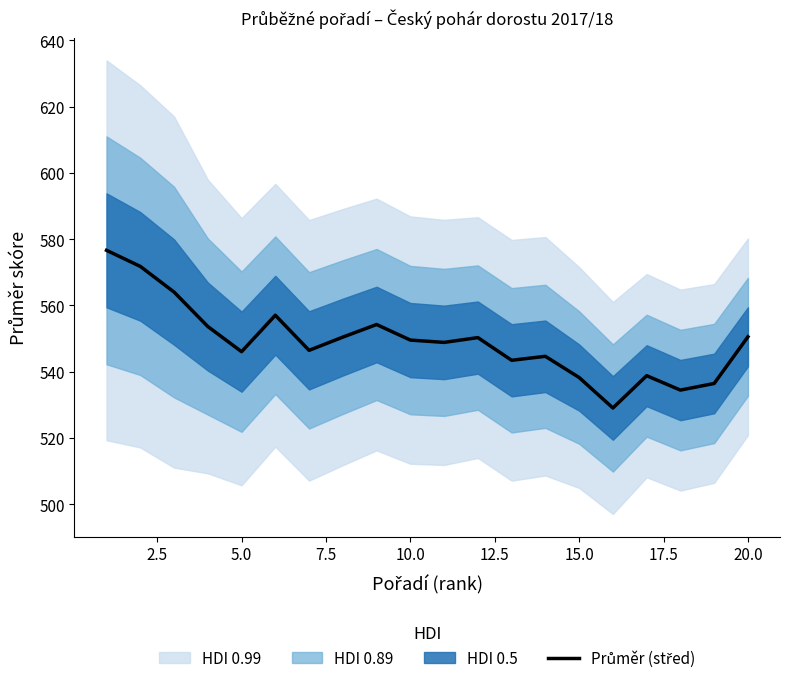

How many interior local valleys (lower than both neighbors) does the data have?

6